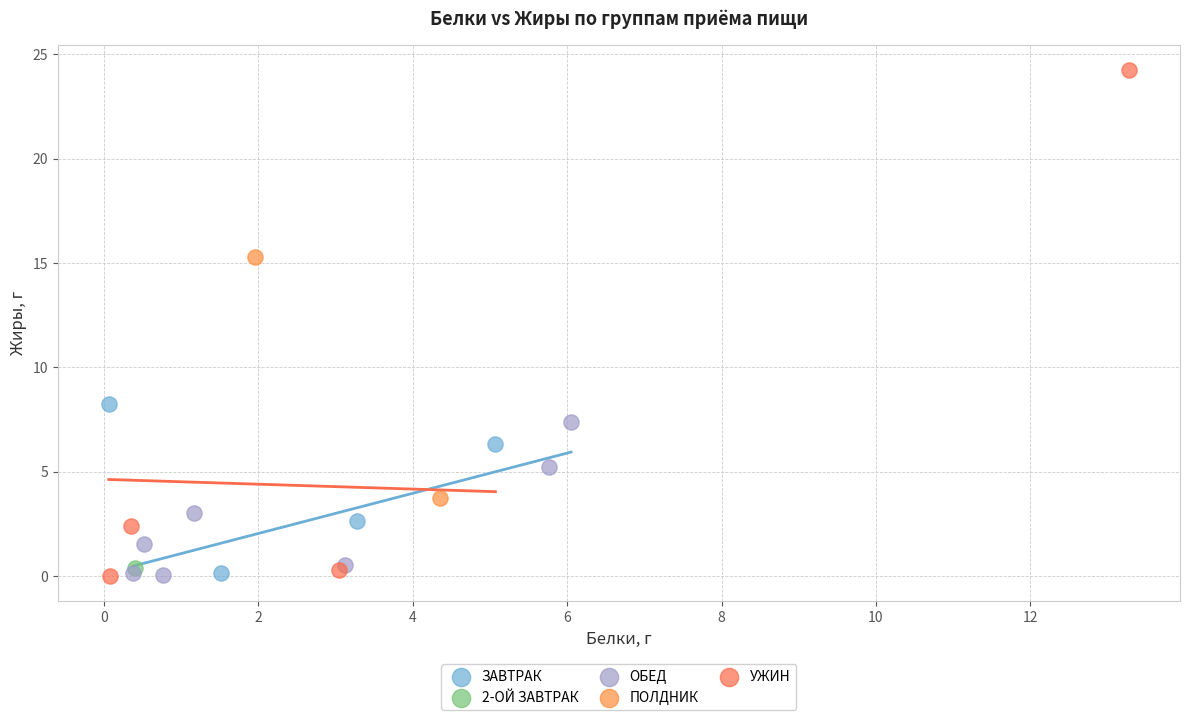

Which series contains the highest Y value?

УЖИН